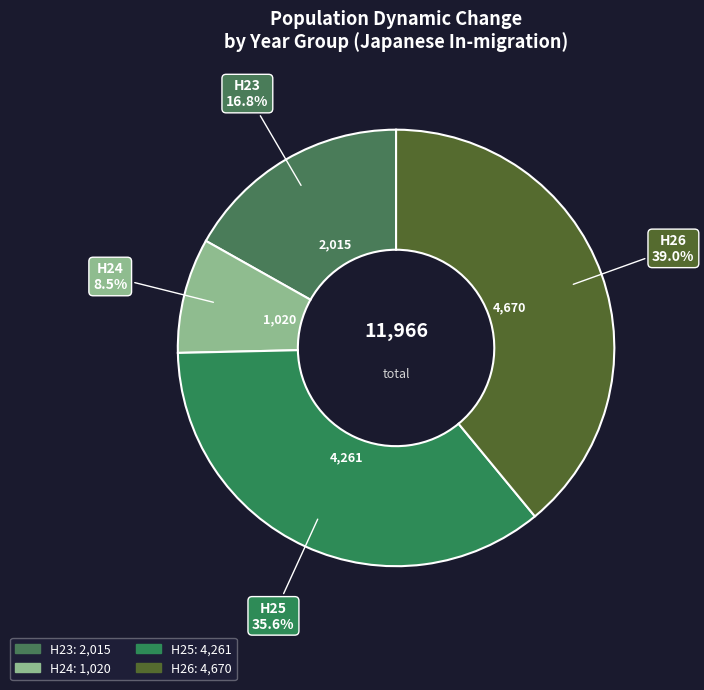

Does H26 account for over 50% of the chart?

No